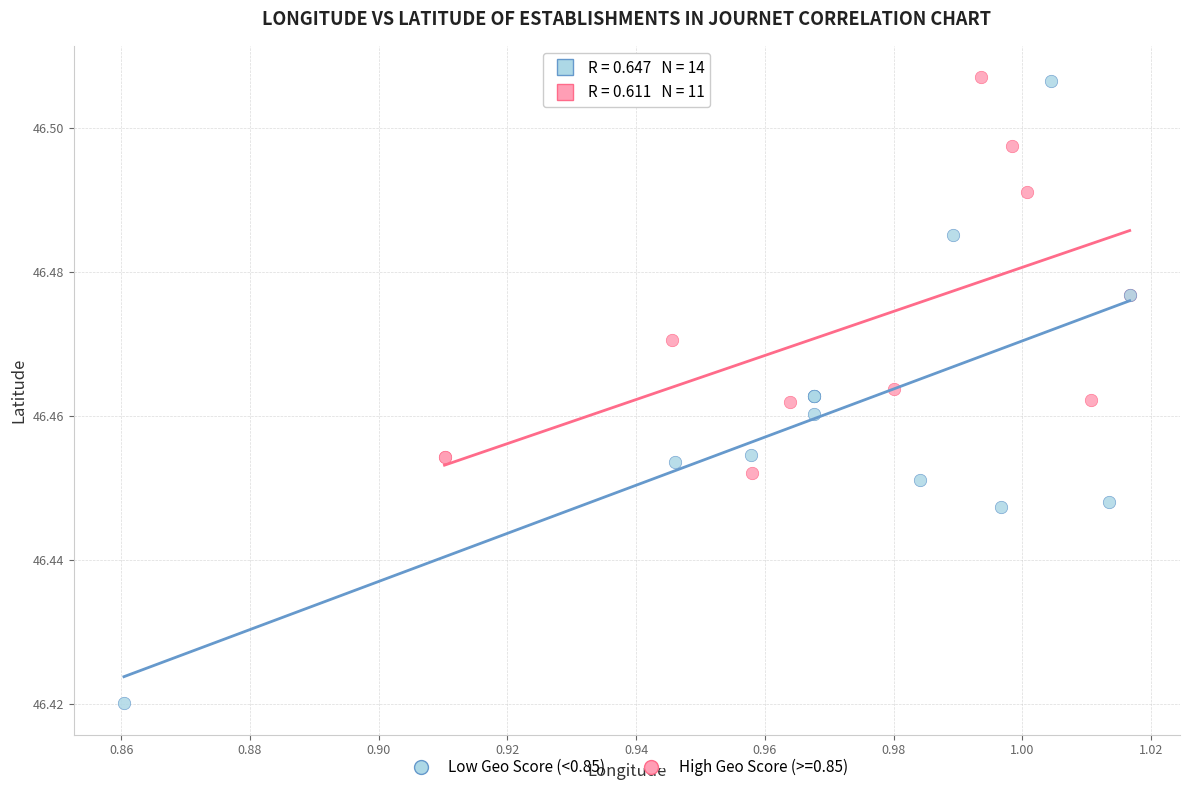

Which series has the largest Y range (max minus min)?

Low Geo Score (<0.85)